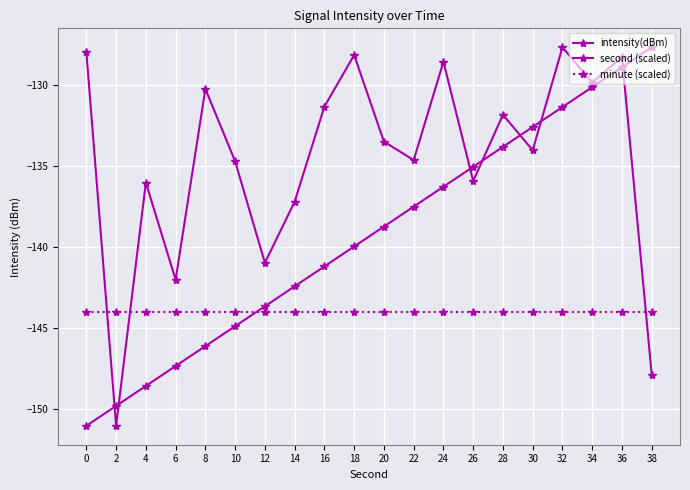

Reading left to right, extract all data points from this chart.

intensity(dBm): 0=-128.0	2=-151.0	4=-136.0	6=-142.0	8=-130.3	10=-134.7	12=-141.0	14=-137.2	16=-131.4	18=-128.2	20=-133.5	22=-134.7	24=-128.6	26=-135.9	28=-131.9	30=-134.0	32=-127.7	34=-129.9	36=-128.3	38=-147.9
second (scaled): 0=-151.0	2=-149.8	4=-148.6	6=-147.3	8=-146.1	10=-144.9	12=-143.7	14=-142.4	16=-141.2	18=-140.0	20=-138.8	22=-137.5	24=-136.3	26=-135.1	28=-133.8	30=-132.6	32=-131.4	34=-130.2	36=-128.9	38=-127.7
minute (scaled): 0=-144.0	2=-144.0	4=-144.0	6=-144.0	8=-144.0	10=-144.0	12=-144.0	14=-144.0	16=-144.0	18=-144.0	20=-144.0	22=-144.0	24=-144.0	26=-144.0	28=-144.0	30=-144.0	32=-144.0	34=-144.0	36=-144.0	38=-144.0